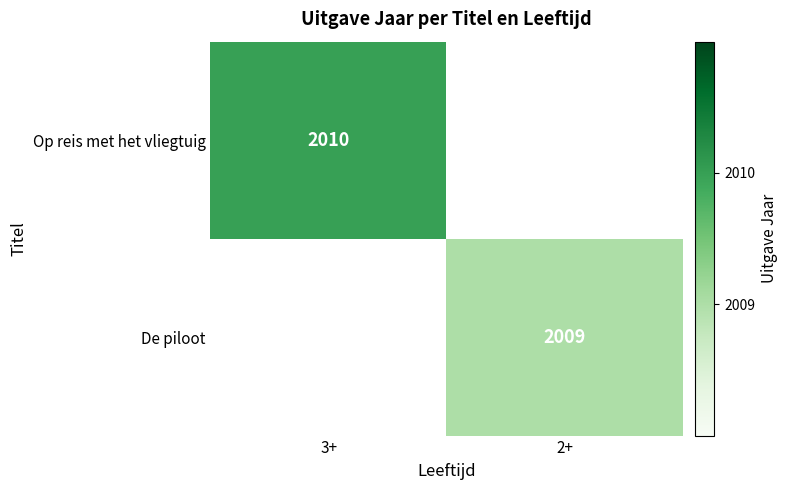

The value of Op reis met het vliegtuig at 3+ is 2010. True or false?

True